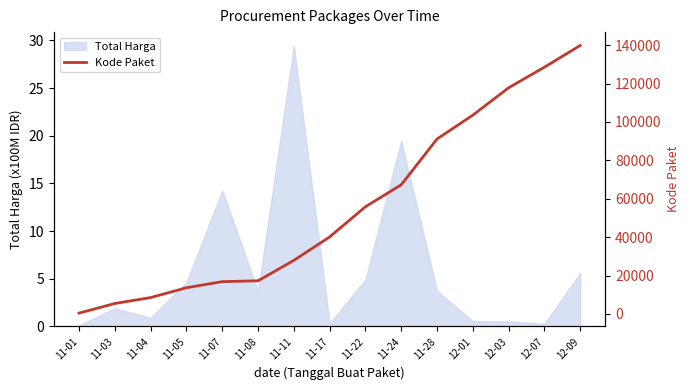

Is it true that Total Harga equals 4.9 at 11-22?

True